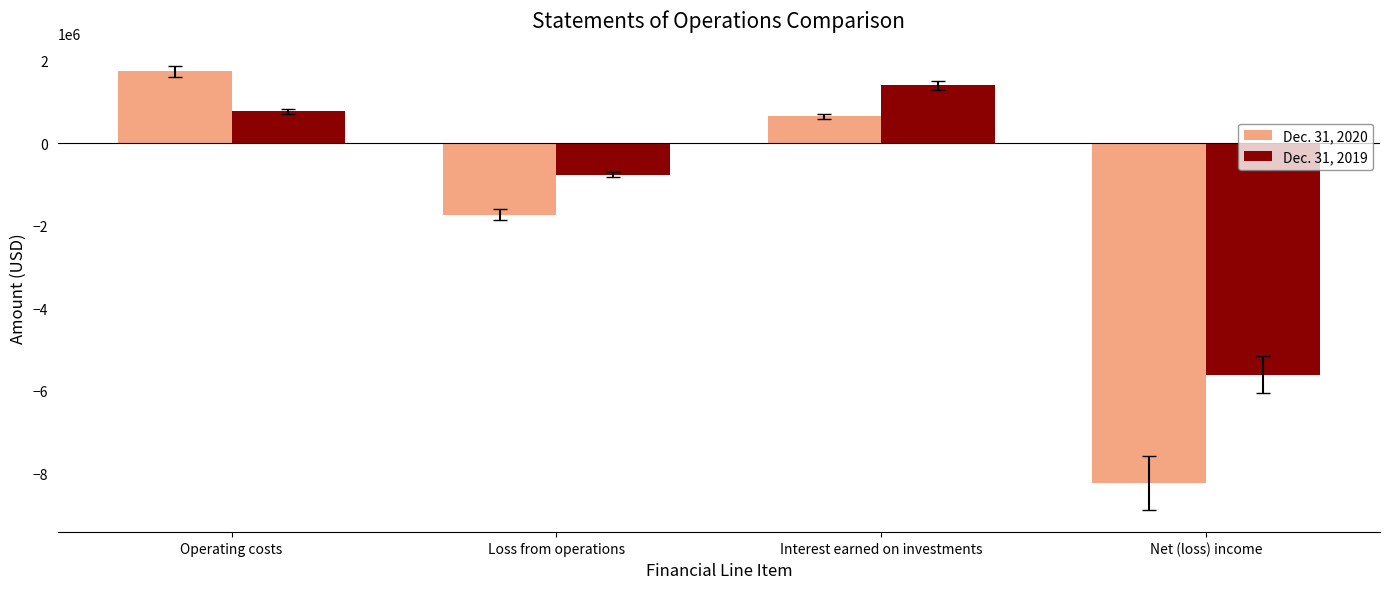

What is the maximum value for Dec. 31, 2019?

1397911